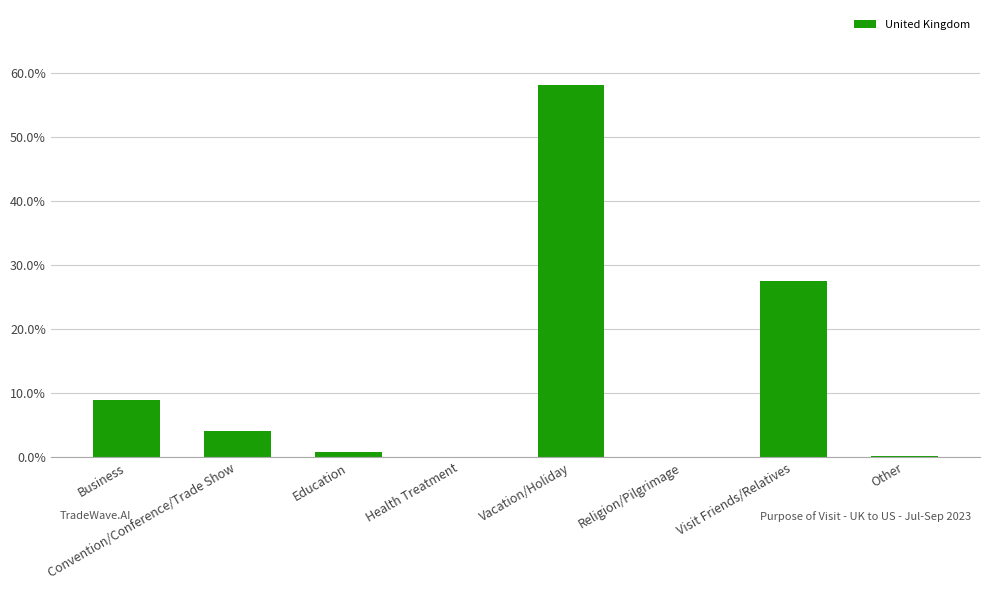

Reading left to right, what are all the values shown in this chart?

0.1	0.0	0.0	0.0	0.6	0.0	0.3	0.0